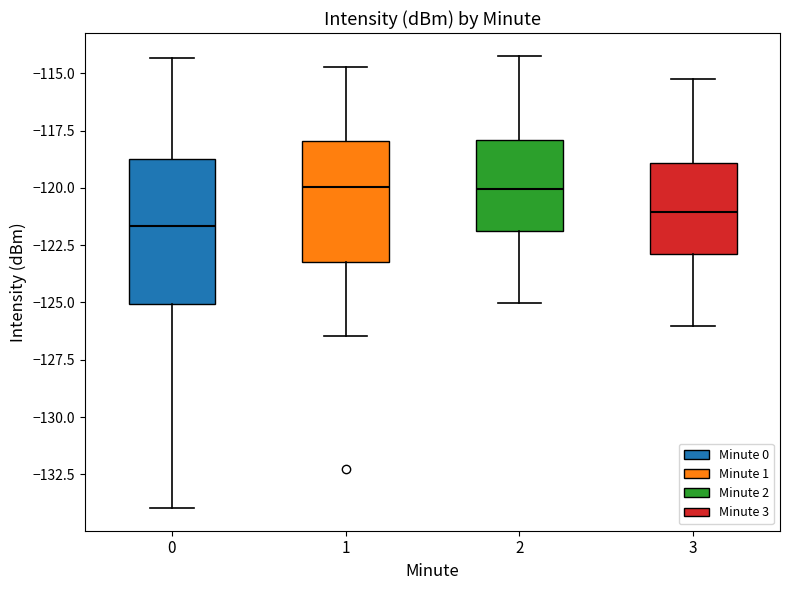

Reading left to right, read every box against the y-axis: the position of its median line, the range the box covers, and the ends of its whiskers. The values are not printed on the chart, so give them approximately, as read against the axis.

0: median -121.5, box -125.0 to -118.5, whiskers -134.0 to -114.5
1: median -120.0, box -123.0 to -118.0, whiskers -126.5 to -114.5
2: median -120.0, box -122.0 to -118.0, whiskers -125.0 to -114.0
3: median -121.0, box -123.0 to -119.0, whiskers -126.0 to -115.0